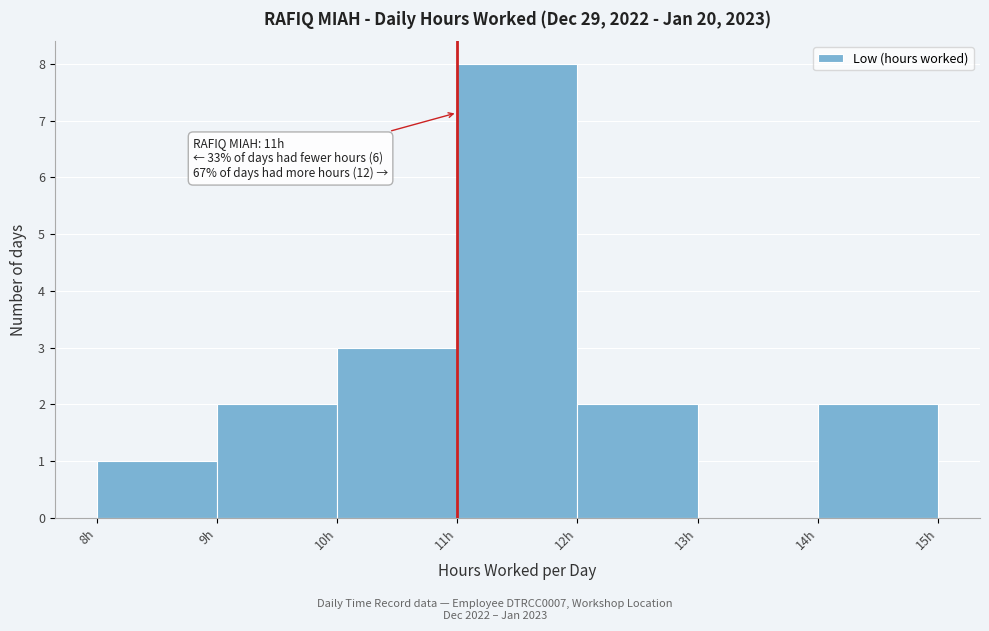

Which range on the x-axis has the tallest bar?

11 to 12